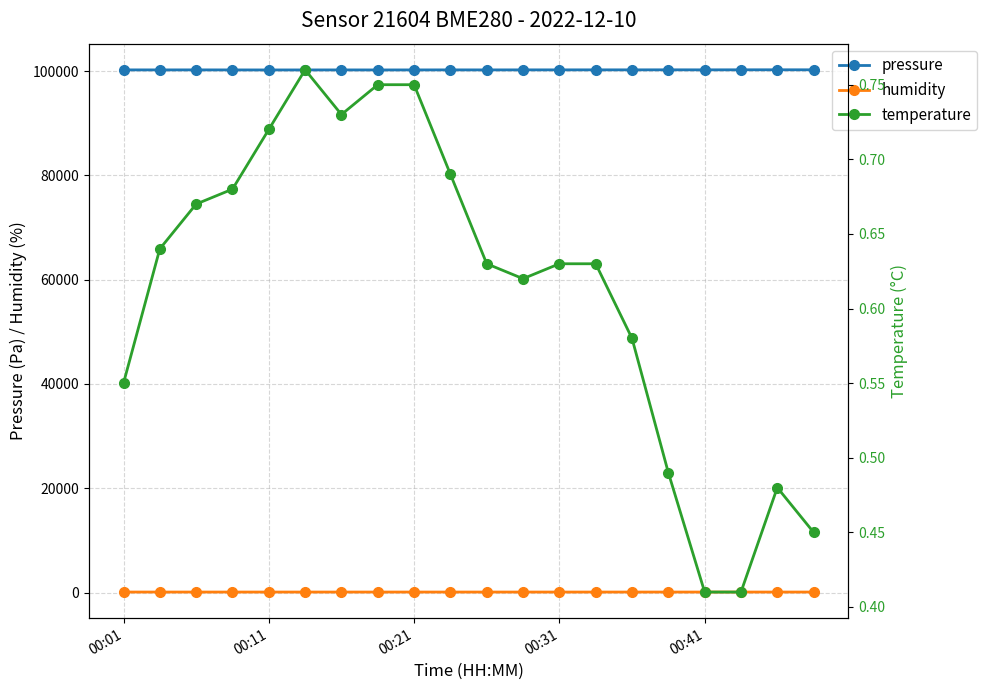

How many interior local valleys does the pressure series have?

6